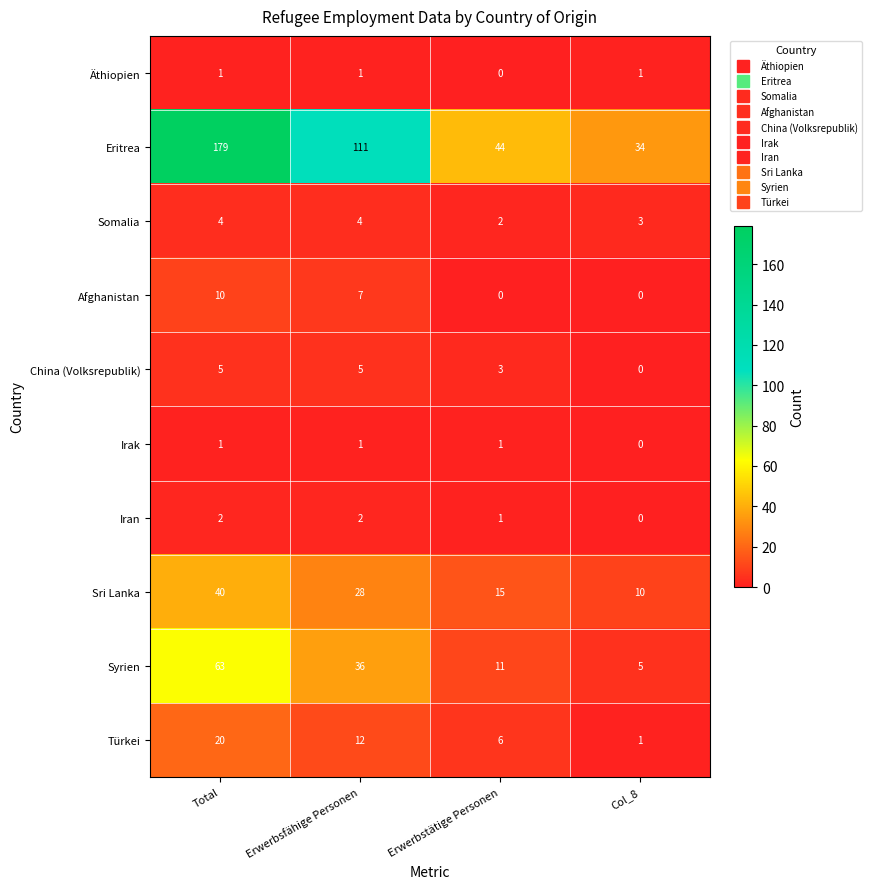

Which series has the widest spread of values?

Eritrea